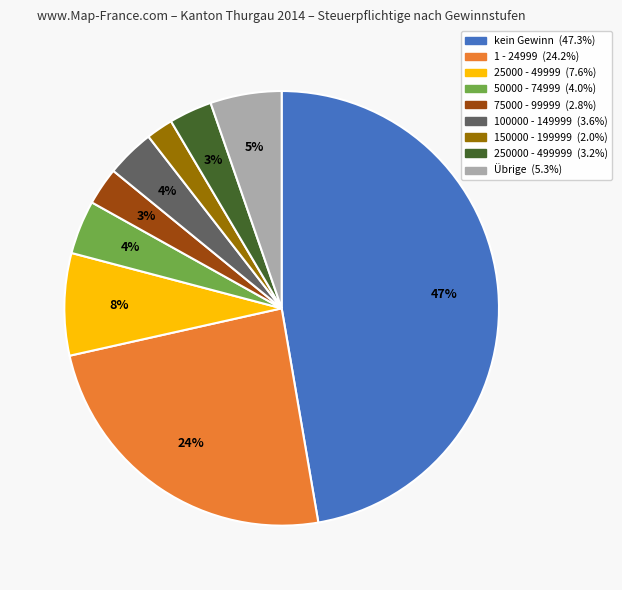

Is there a majority slice in this chart?

No